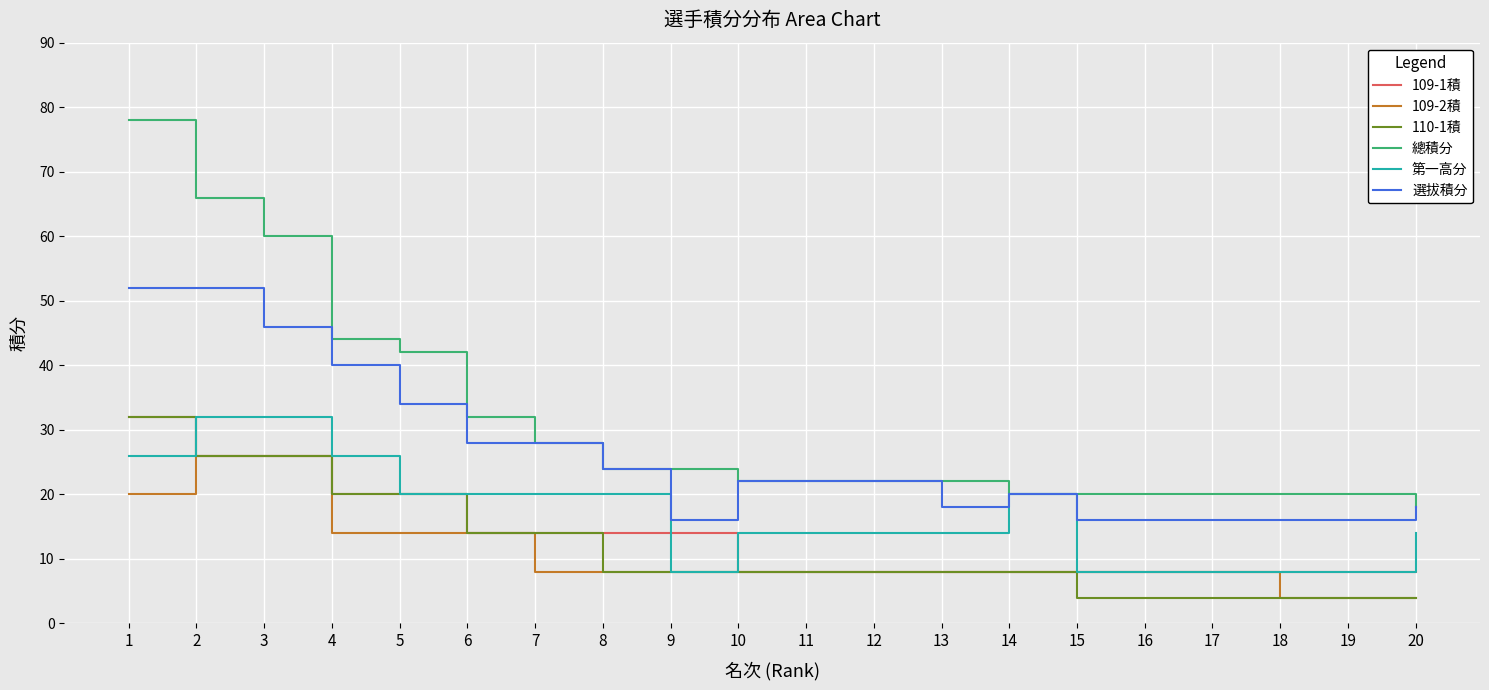

Reading left to right, what are all the values shown in this chart?

109-1積: 1=32.0	2=26.0	3=26.0	4=20.0	5=20.0	6=14.0	7=14.0	8=14.0	9=14.0	10=8.0	11=8.0	12=8.0	13=8.0	14=8.0	15=8.0	16=8.0	17=8.0	18=8.0	19=8.0	20=8.0
109-2積: 1=20.0	2=26.0	3=26.0	4=14.0	5=14.0	6=14.0	7=8.0	8=8.0	9=8.0	10=8.0	11=8.0	12=8.0	13=8.0	14=8.0	15=8.0	16=8.0	17=8.0	18=4.0	19=4.0	20=4.0
110-1積: 1=32.0	2=26.0	3=26.0	4=20.0	5=20.0	6=14.0	7=14.0	8=8.0	9=8.0	10=8.0	11=8.0	12=8.0	13=8.0	14=8.0	15=4.0	16=4.0	17=4.0	18=4.0	19=4.0	20=4.0
總積分: 1=78.0	2=66.0	3=60.0	4=44.0	5=42.0	6=32.0	7=28.0	8=24.0	9=24.0	10=22.0	11=22.0	12=22.0	13=22.0	14=20.0	15=20.0	16=20.0	17=20.0	18=20.0	19=20.0	20=18.0
第一高分: 1=26.0	2=32.0	3=32.0	4=26.0	5=20.0	6=20.0	7=20.0	8=20.0	9=8.0	10=14.0	11=14.0	12=14.0	13=14.0	14=20.0	15=8.0	16=8.0	17=8.0	18=8.0	19=8.0	20=14.0
選拔積分: 1=52.0	2=52.0	3=46.0	4=40.0	5=34.0	6=28.0	7=28.0	8=24.0	9=16.0	10=22.0	11=22.0	12=22.0	13=18.0	14=20.0	15=16.0	16=16.0	17=16.0	18=16.0	19=16.0	20=18.0